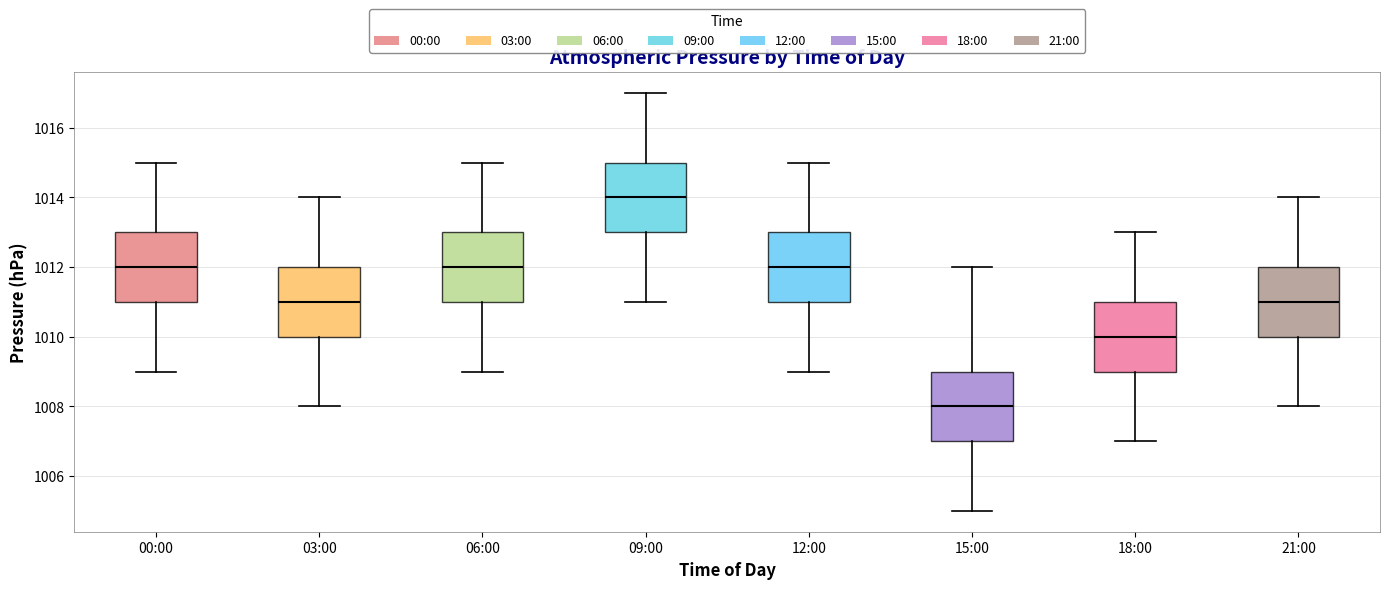

Reading left to right, read every box against the y-axis: the position of its median line, the range the box covers, and the ends of its whiskers. The values are not printed on the chart, so give them approximately, as read against the axis.

00:00: median 1012, box 1011 to 1013, whiskers 1009 to 1015
03:00: median 1011, box 1010 to 1012, whiskers 1008 to 1014
06:00: median 1012, box 1011 to 1013, whiskers 1009 to 1015
09:00: median 1014, box 1013 to 1015, whiskers 1011 to 1017
12:00: median 1012, box 1011 to 1013, whiskers 1009 to 1015
15:00: median 1008, box 1007 to 1009, whiskers 1005 to 1012
18:00: median 1010, box 1009 to 1011, whiskers 1007 to 1013
21:00: median 1011, box 1010 to 1012, whiskers 1008 to 1014